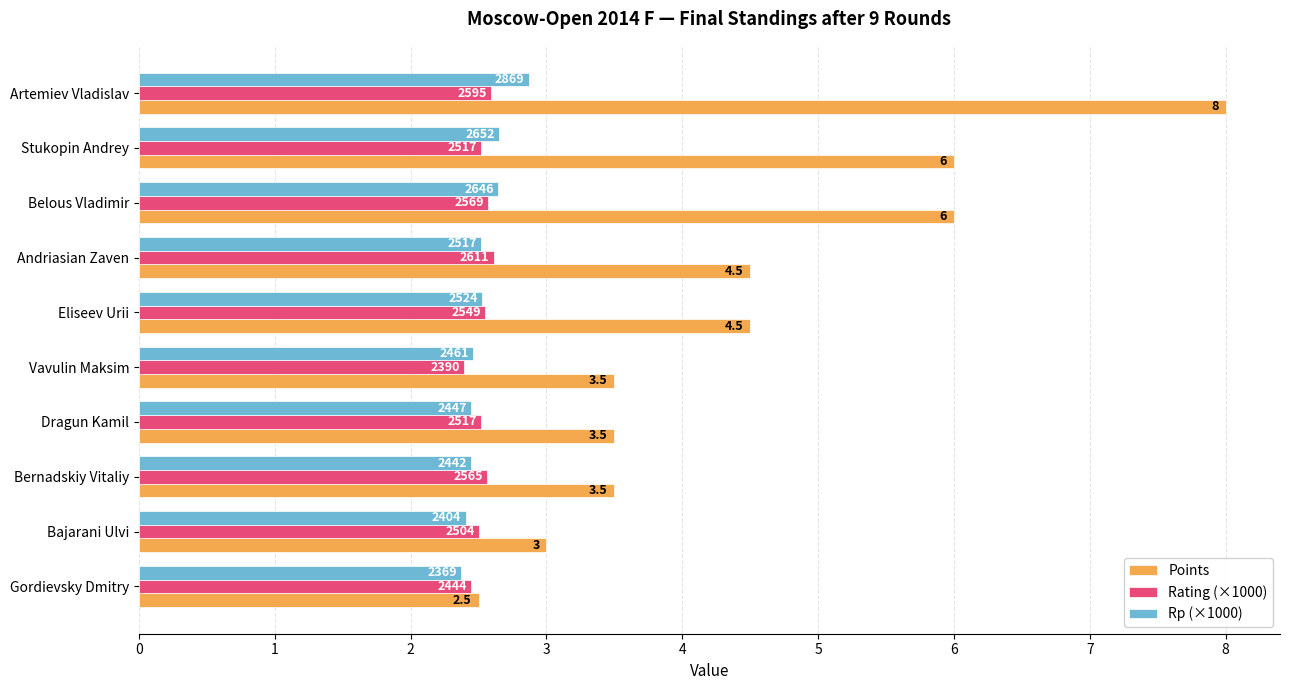

What are all the series names shown in the legend?

Points, Rating (×1000), Rp (×1000)